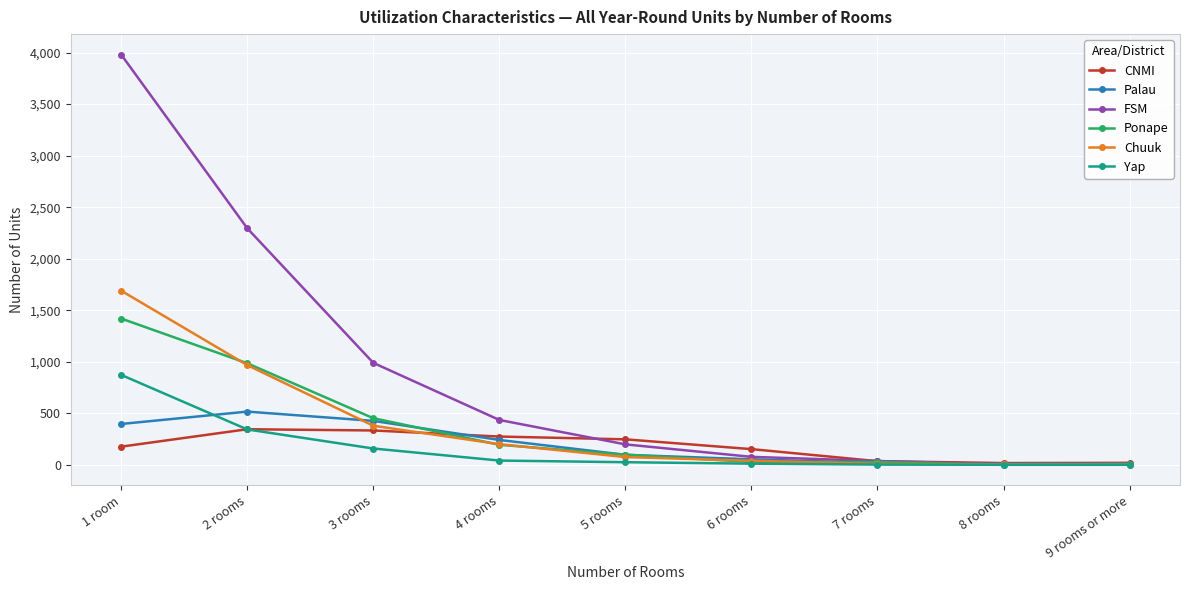

The value of Ponape at 1 room is 2551. True or false?

False